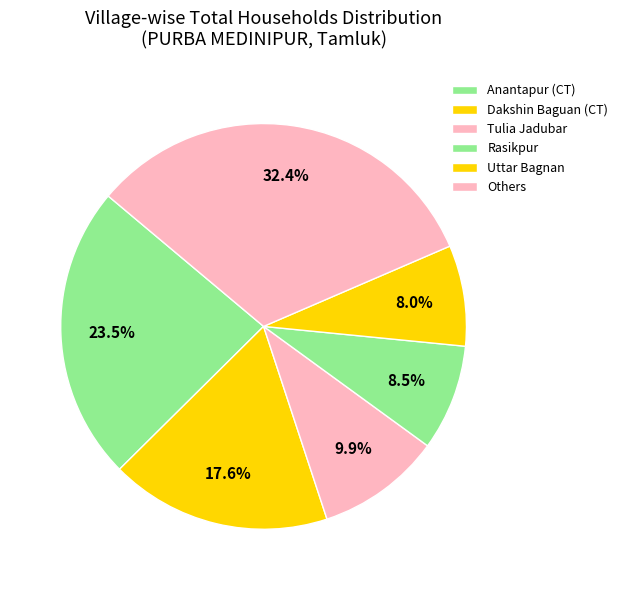

Which slice is the largest?

Anantapur (CT)